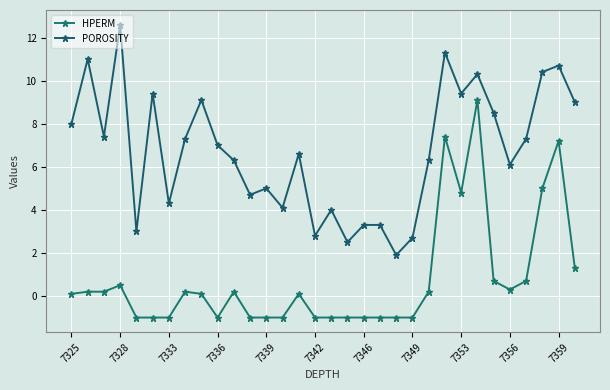

Count the number of categories in the chart.

32